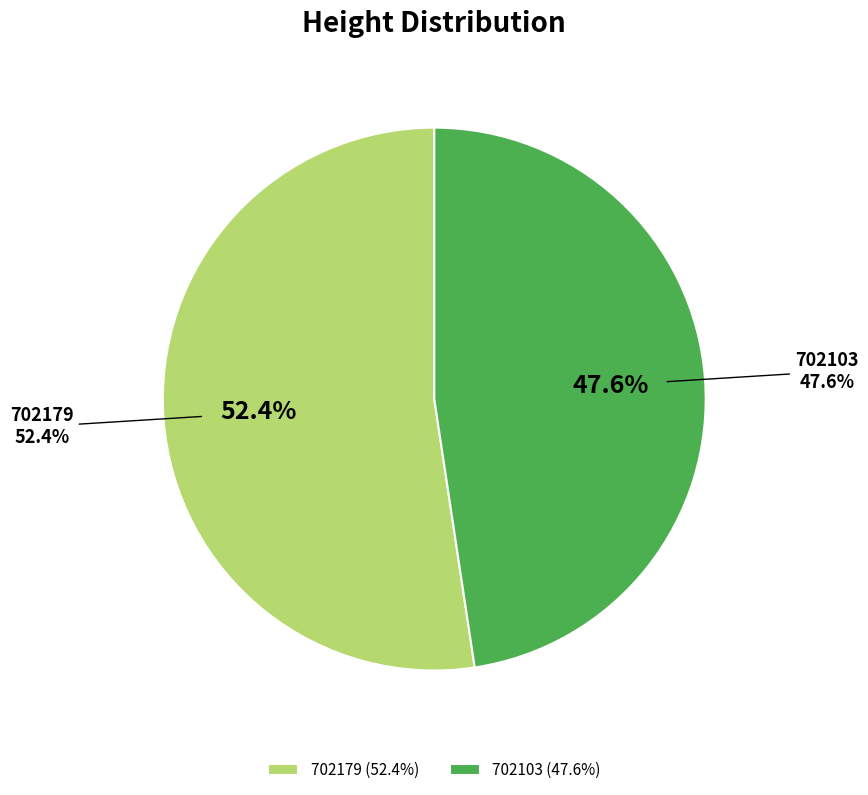

Is it true that 702179 is 62% of the pie?

False